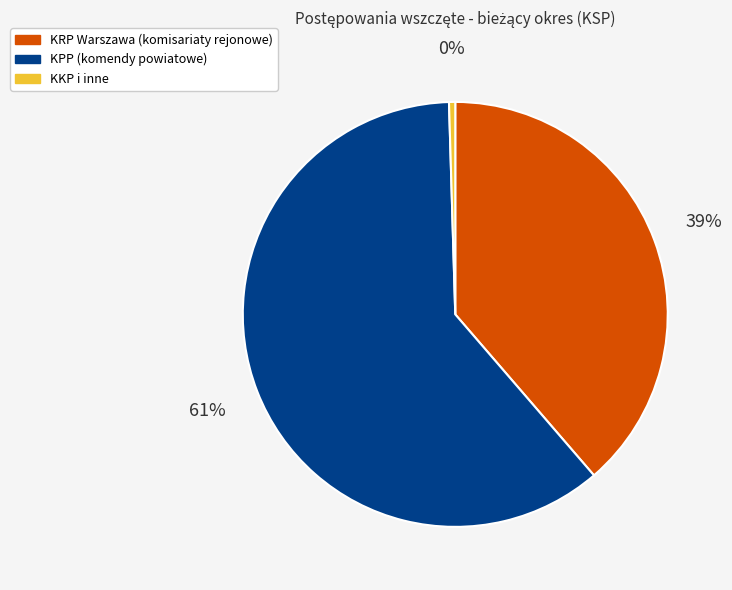

Does any single category account for the majority?

Yes